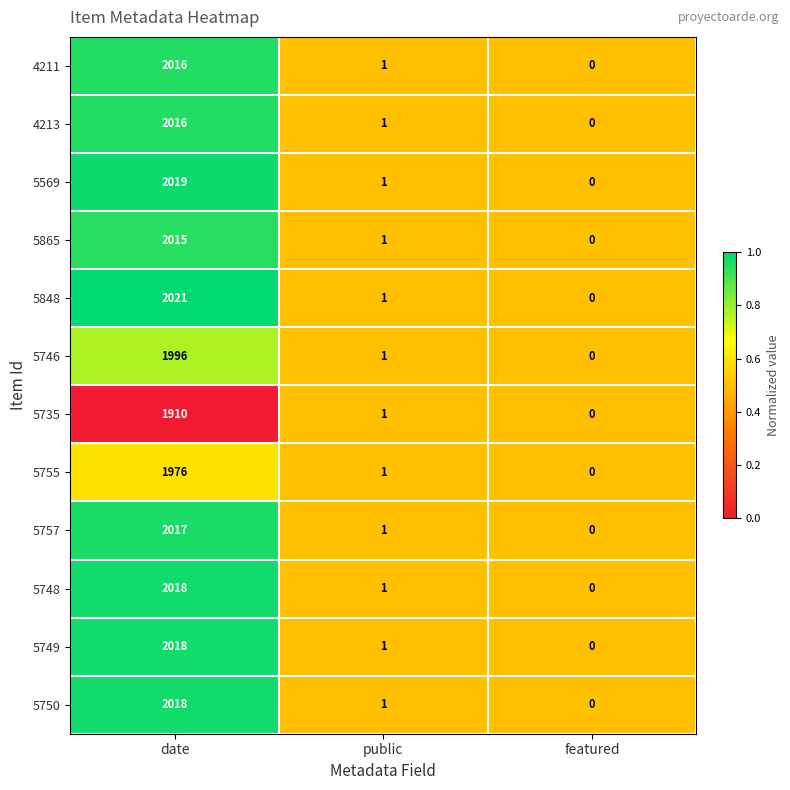

What is the sum of the 4211 values at featured and date?

2016